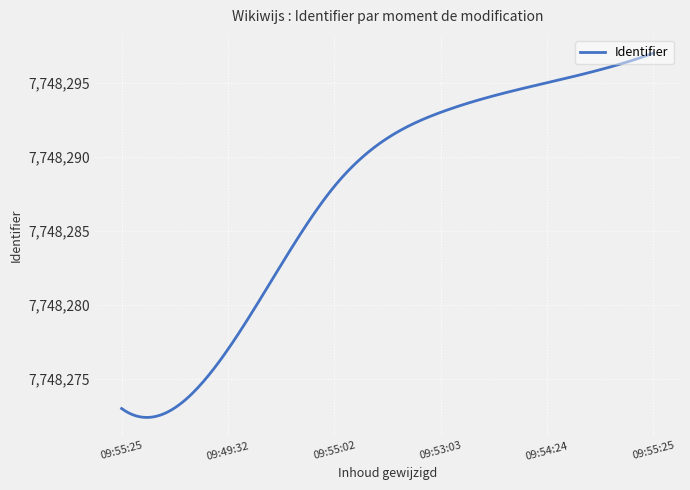

How many lines are shown in the chart?

1